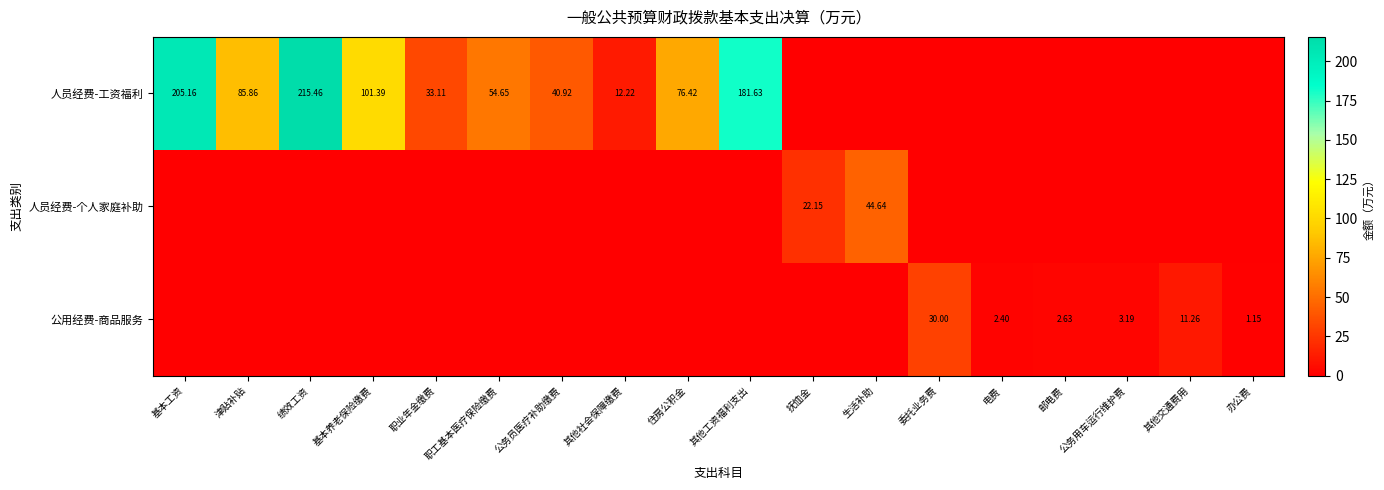

How many positive values does the 人员经费-工资福利 series have?

10